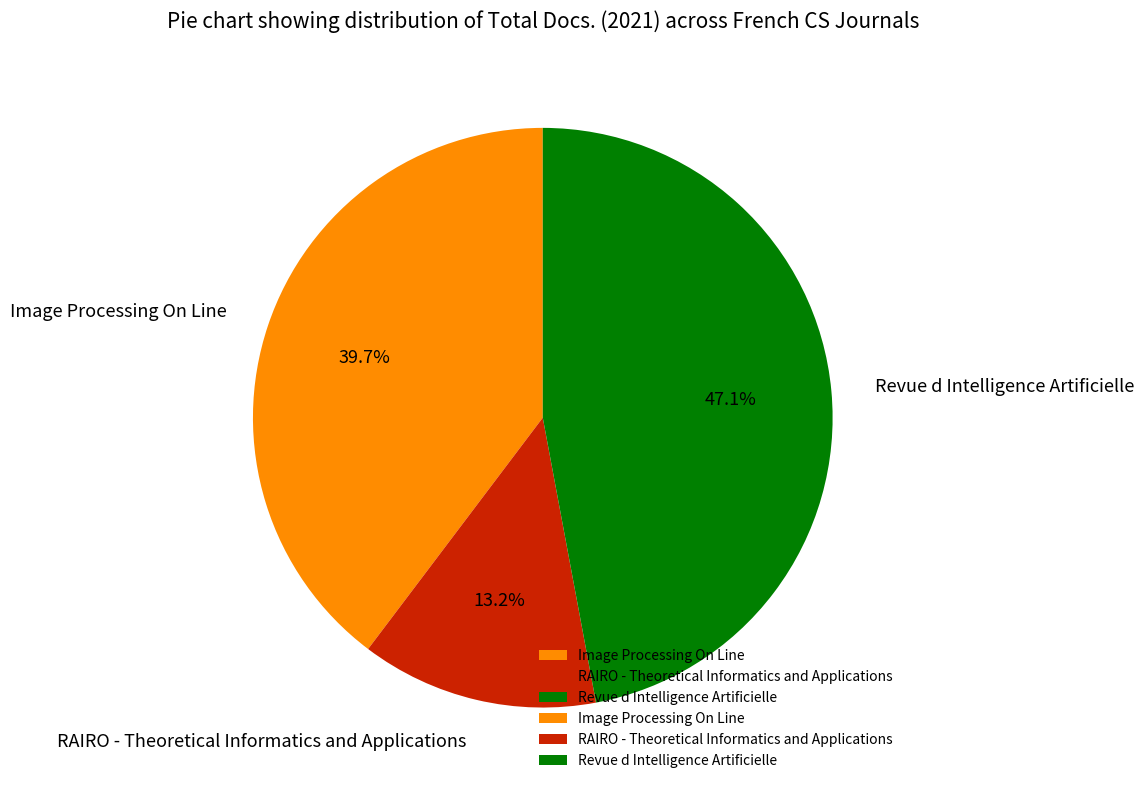

Does any single category account for the majority?

No